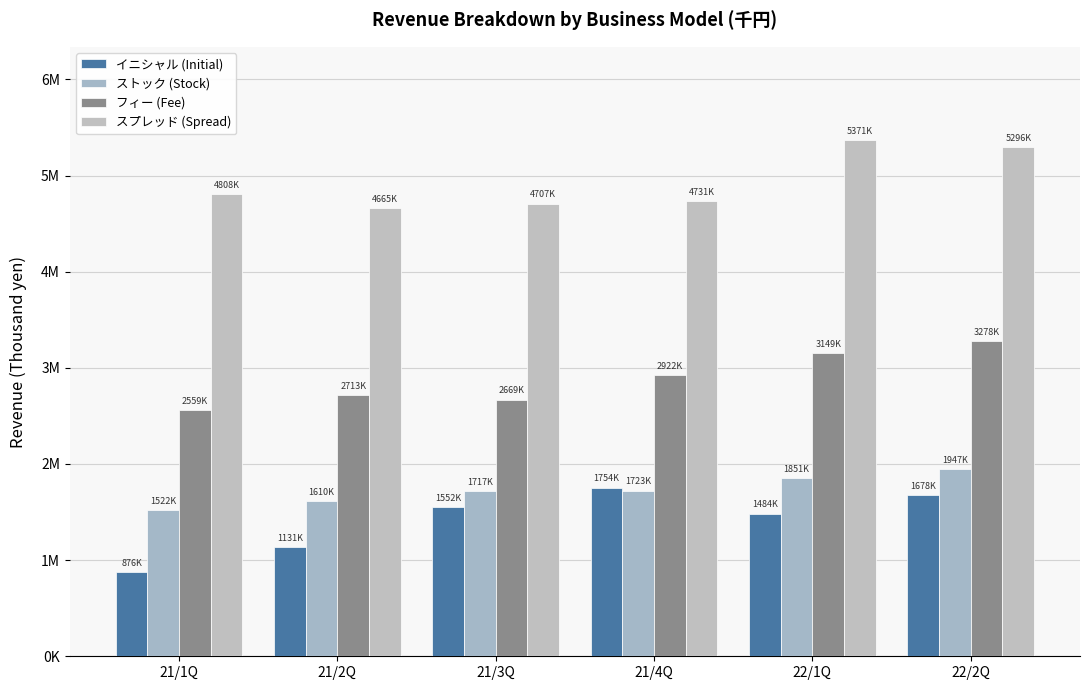

What is the difference between the maximum and minimum values in the イニシャル (Initial) series?

877789